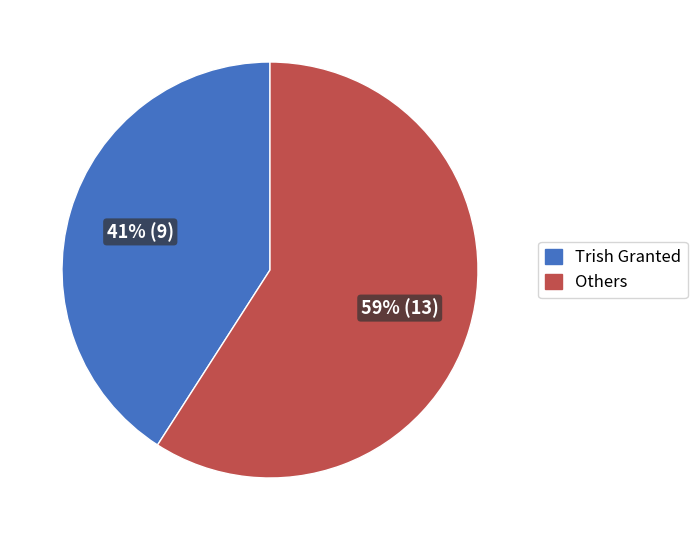

Count the number of slices in the pie.

2